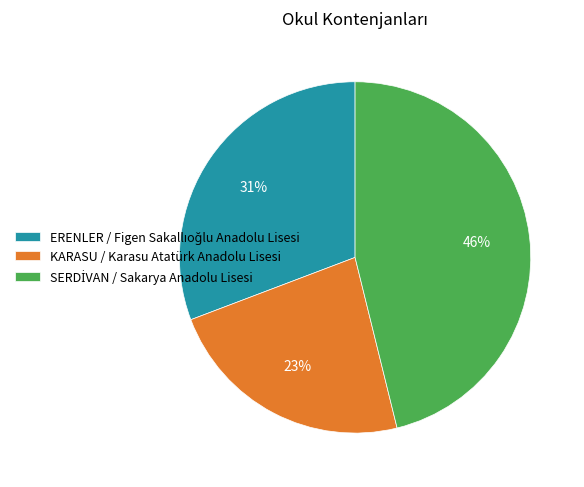

To the nearest percent, what is the average slice percentage?

33%